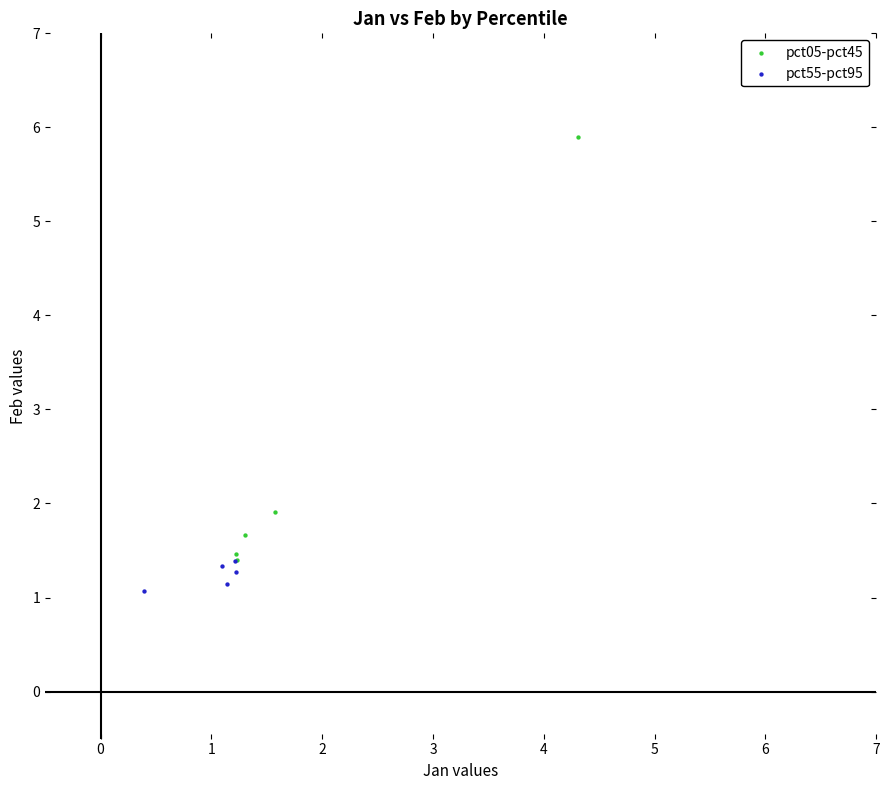

Which series contains the lowest Y value?

pct55-pct95